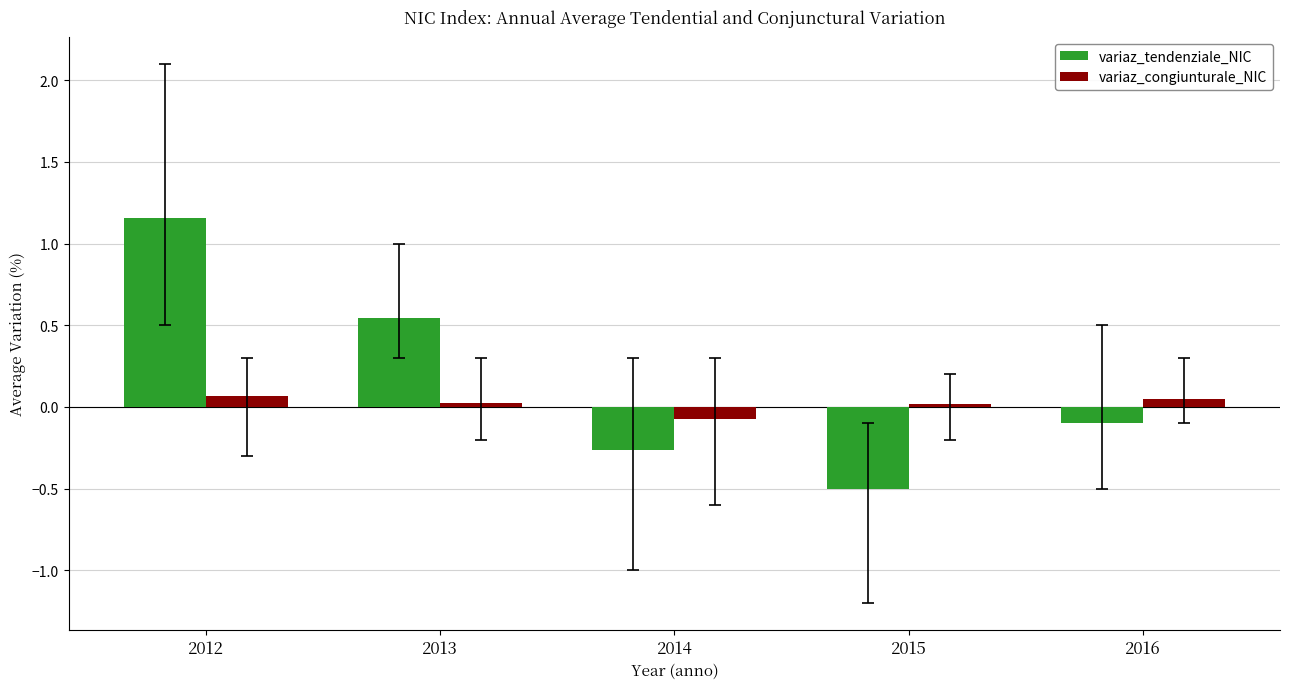

What is the smallest value displayed?

-0.5